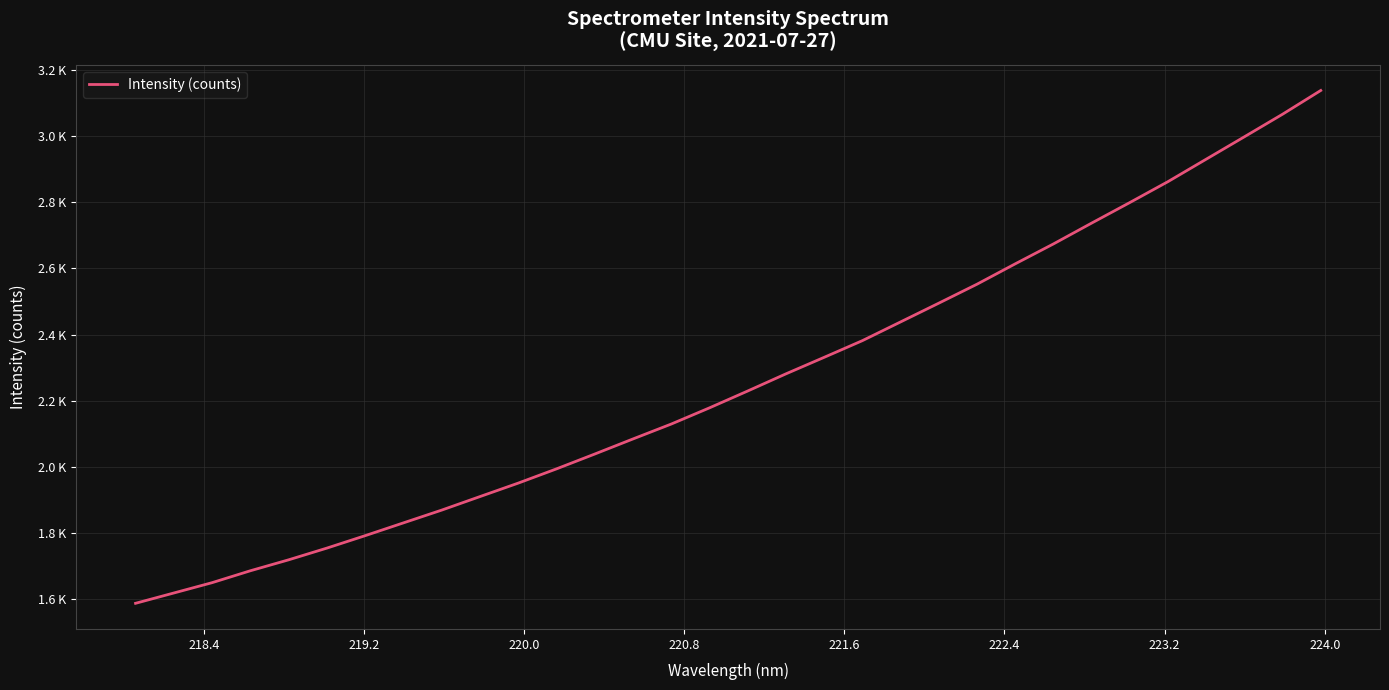

Is this an area chart (filled region under the line)?

No